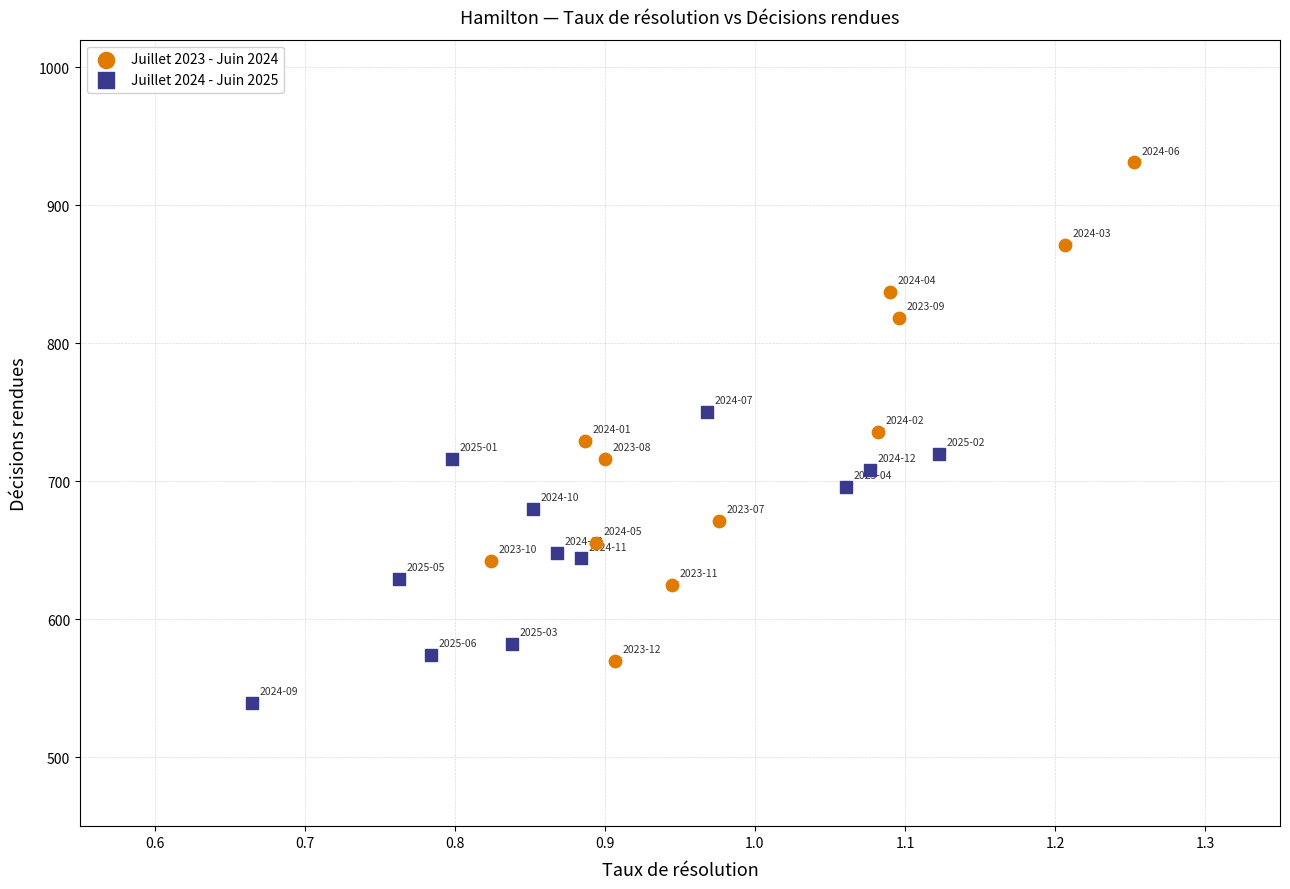

Which series has the largest Y range (max minus min)?

Juillet 2023 - Juin 2024